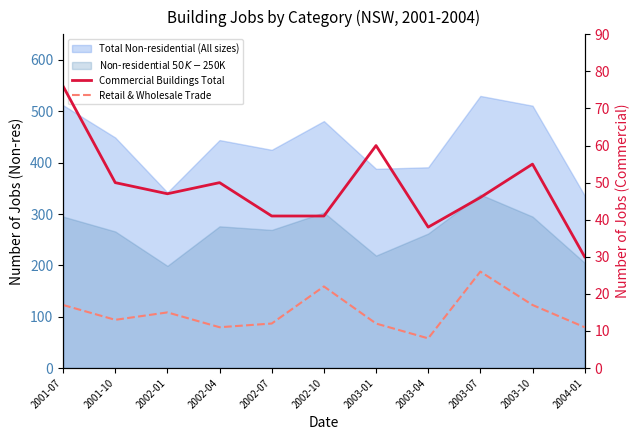

What is the total value across all series at 2003-10?

72